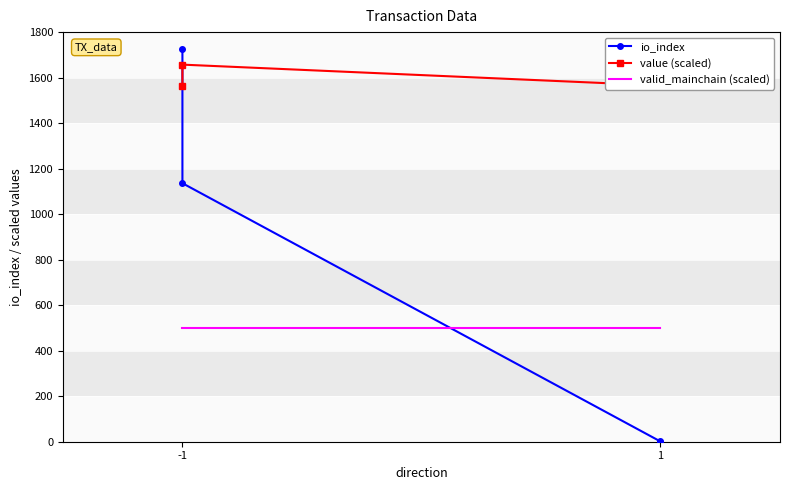

Where is the first local minimum for value (scaled)?

1